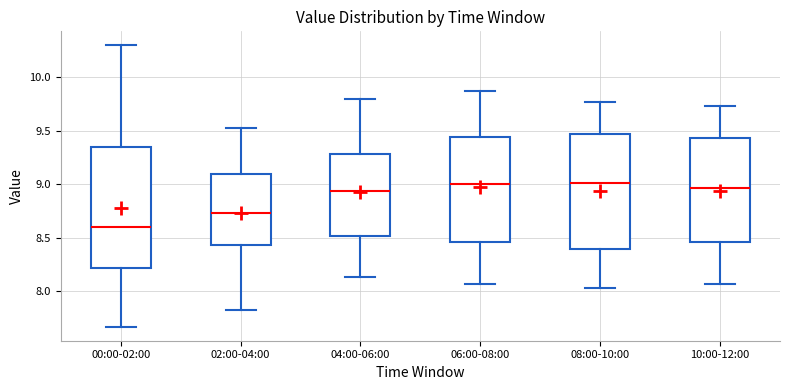

Where is the upper edge of the box for 00:00-02:00 on the y-axis? The values are not printed on the chart, so give them approximately, as read against the axis.

9.35